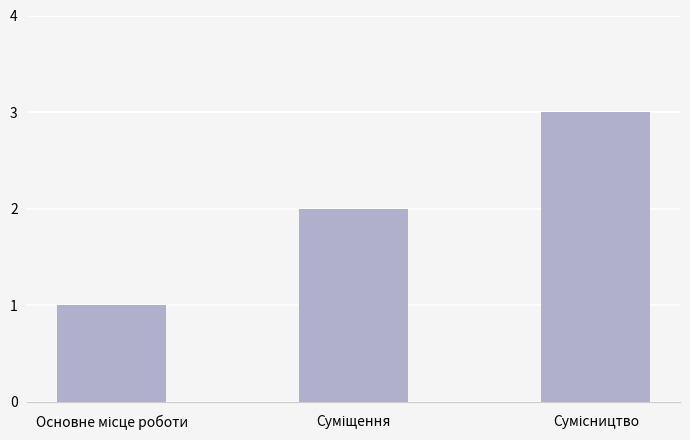

What is the difference between the second highest and minimum values?

1